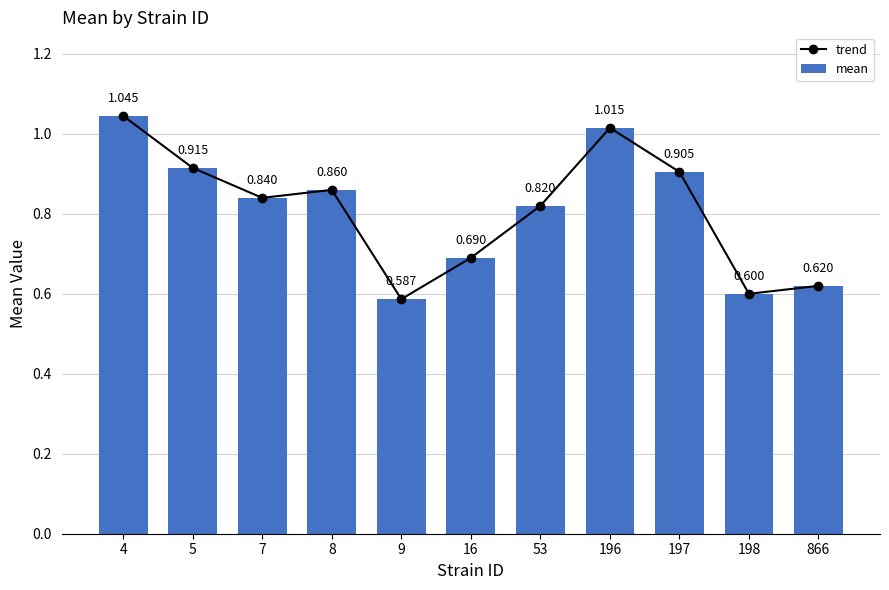

How many distinct data groups are displayed?

2